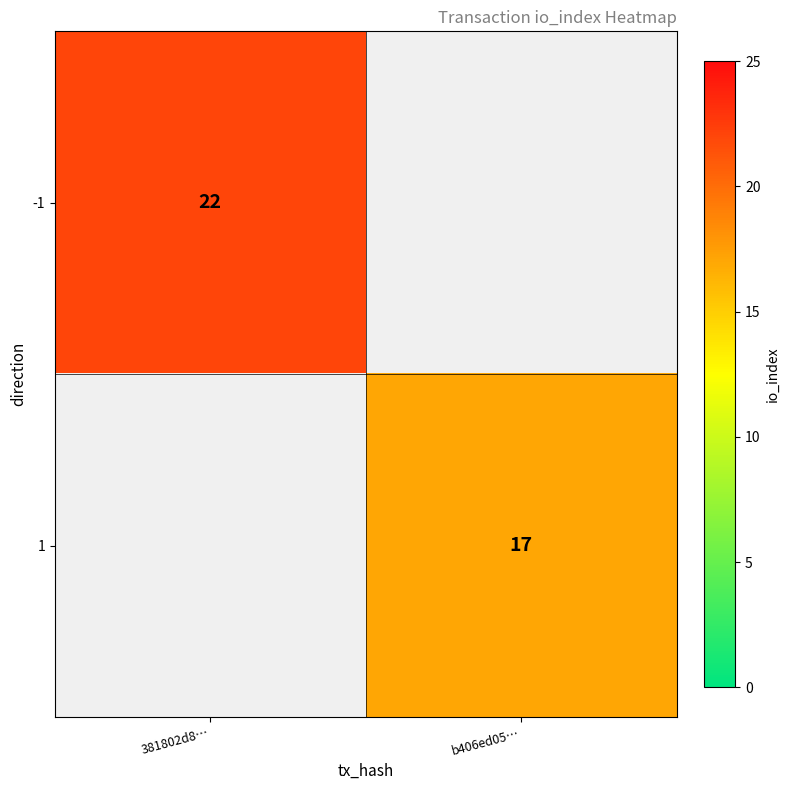

The -1 series shows 5 at 381802d8…. True or false?

False